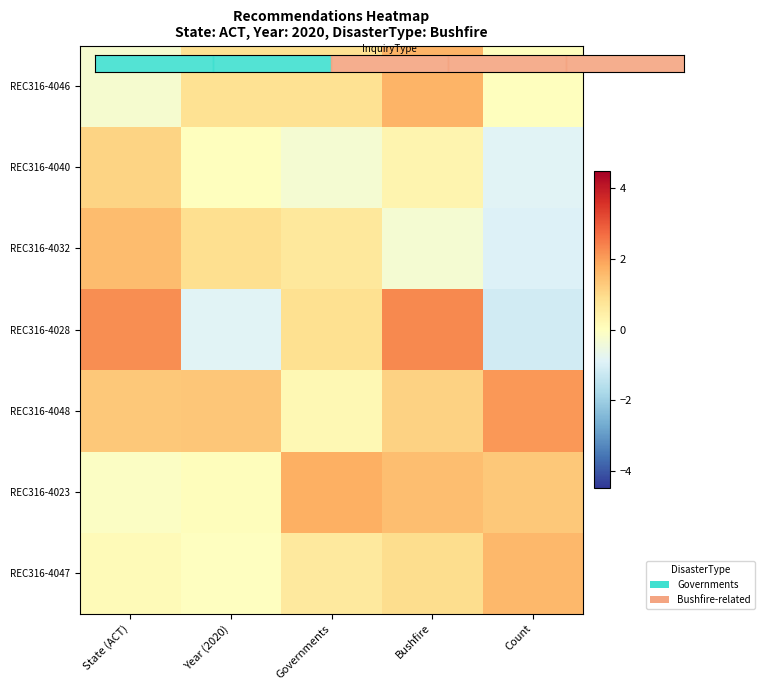

At which category does the chart reach its peak across all series?

Bushfire